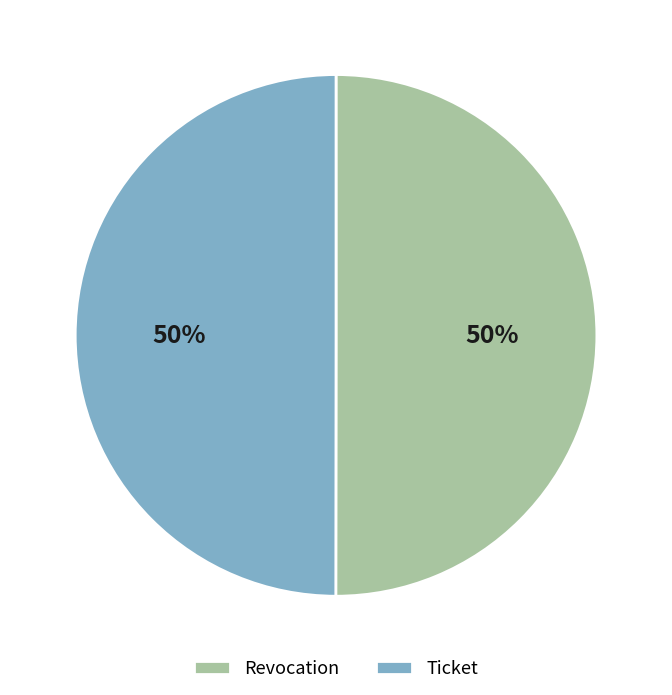

Is the sum of Revocation and Ticket greater than half?

Yes